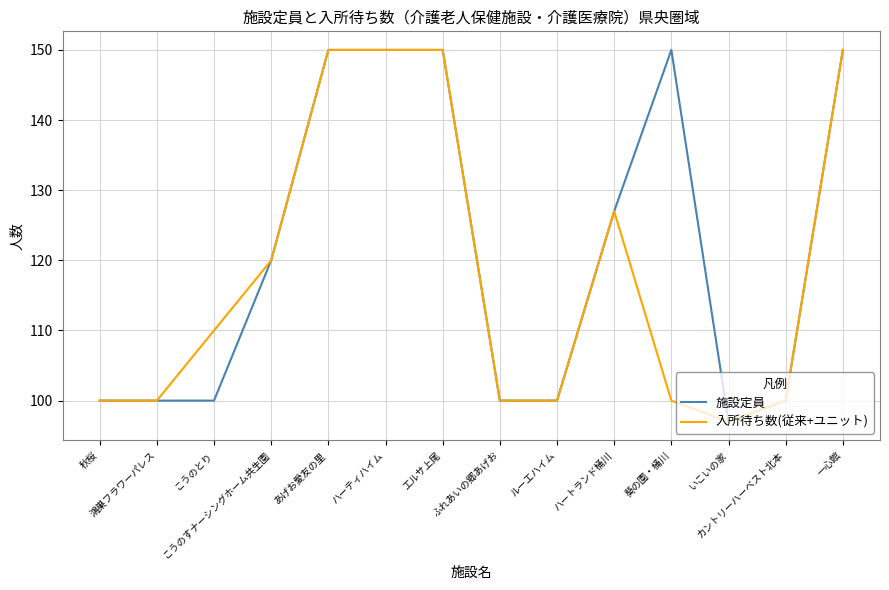

At which label is 入所待ち数(従来+ユニット) closest to 123?

こうのすナーシングホーム共生園